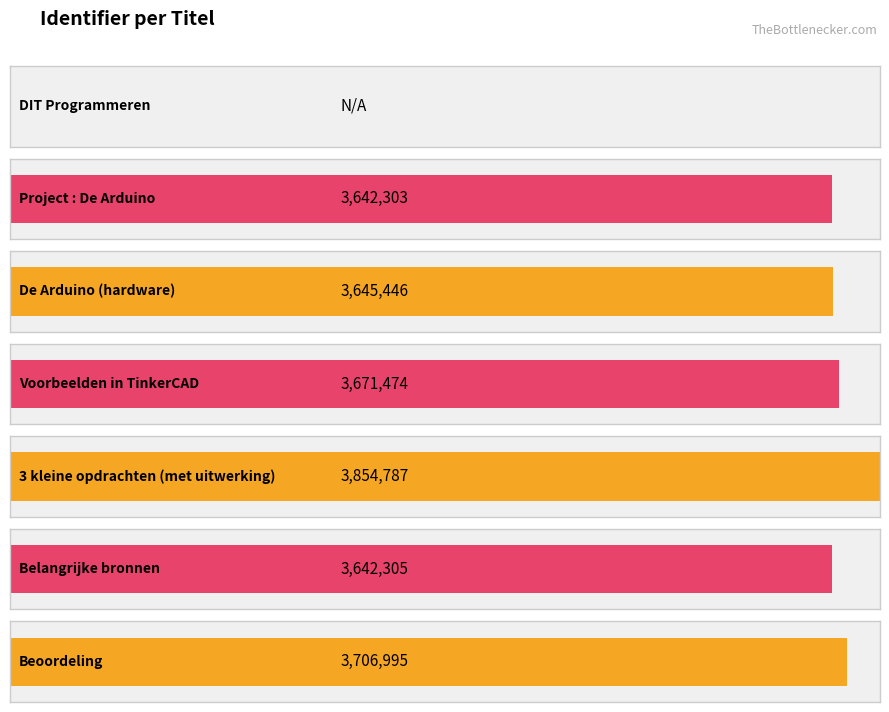

Rank the categories by value from highest to lowest.

3 kleine opdrachten (met uitwerking), Beoordeling, Voorbeelden in TinkerCAD, De Arduino (hardware), Belangrijke bronnen, Project : De Arduino, DIT Programmeren